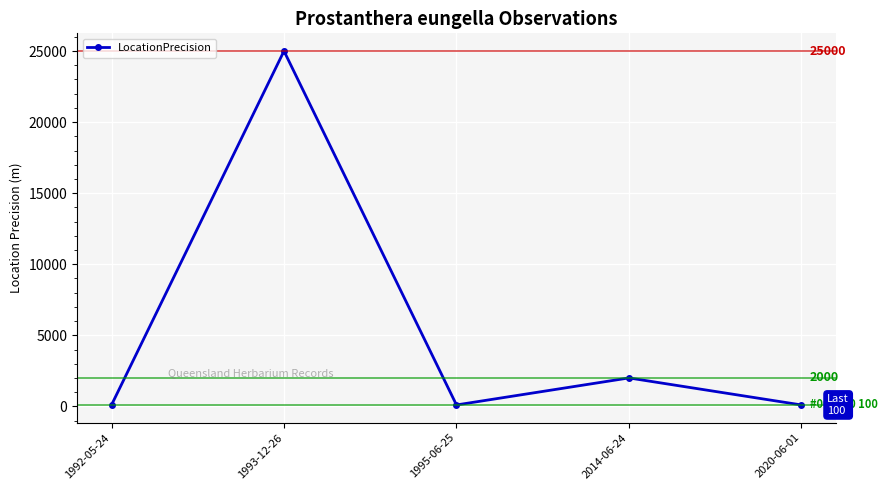

What position from the right is 1995-06-25?

3